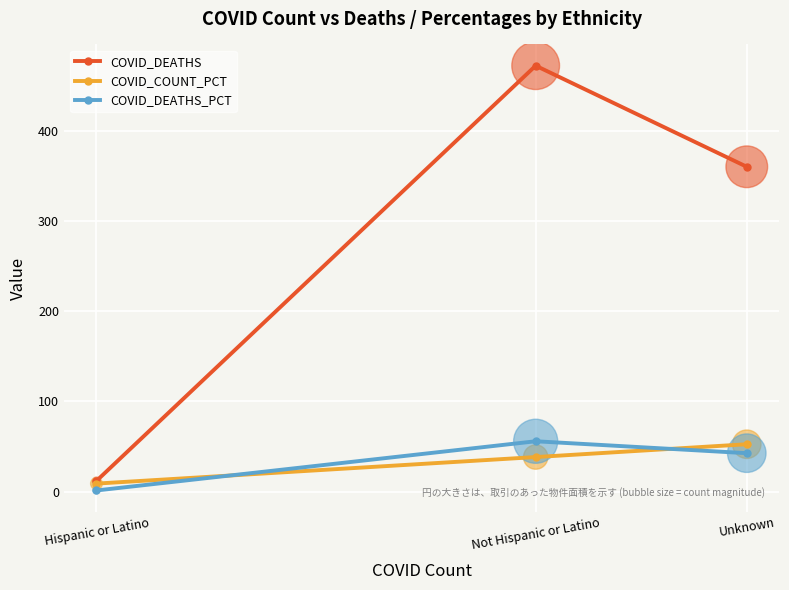

Which series has the largest total across all categories?

COVID_DEATHS